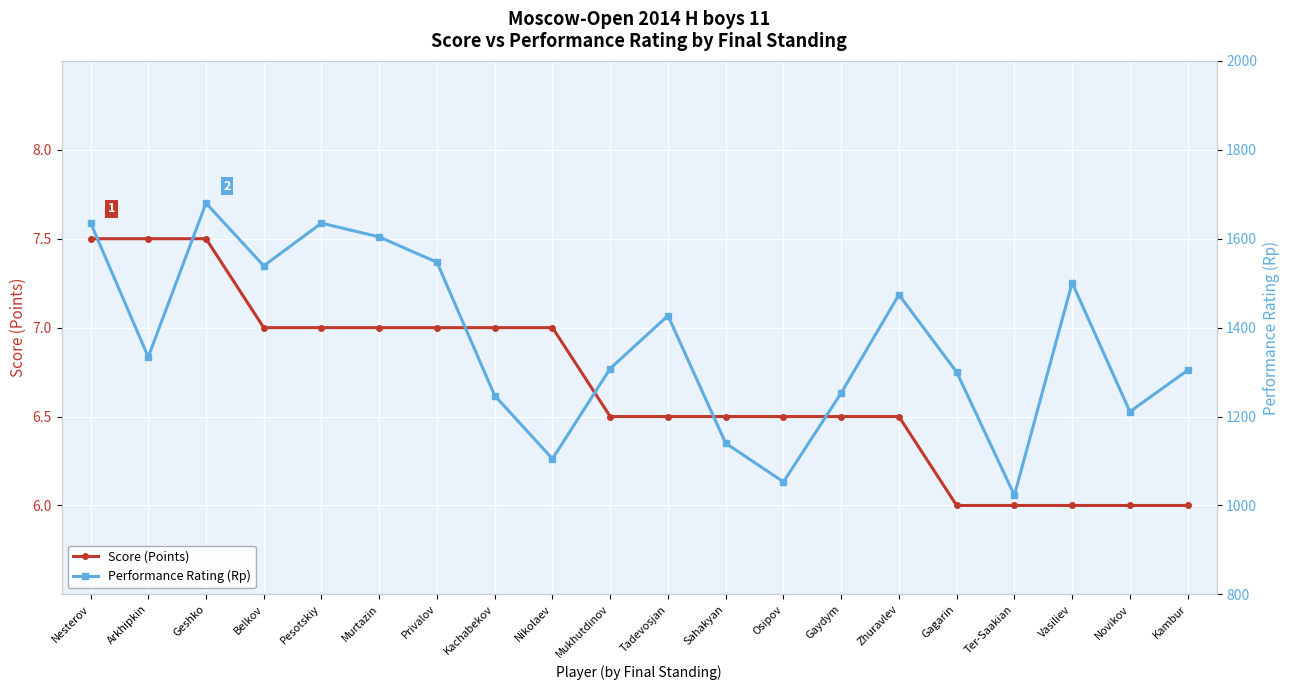

What is the maximum value for Score (Points)?

7.5